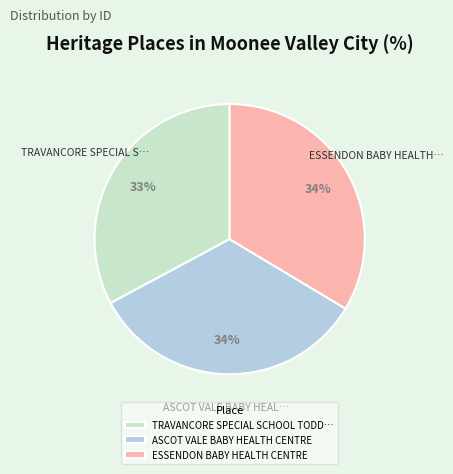

To the nearest percent, what is the combined percentage of TRAVANCORE SPECIAL SCHOOL TODD… and ASCOT VALE BABY HEALTH CENTRE?

66%